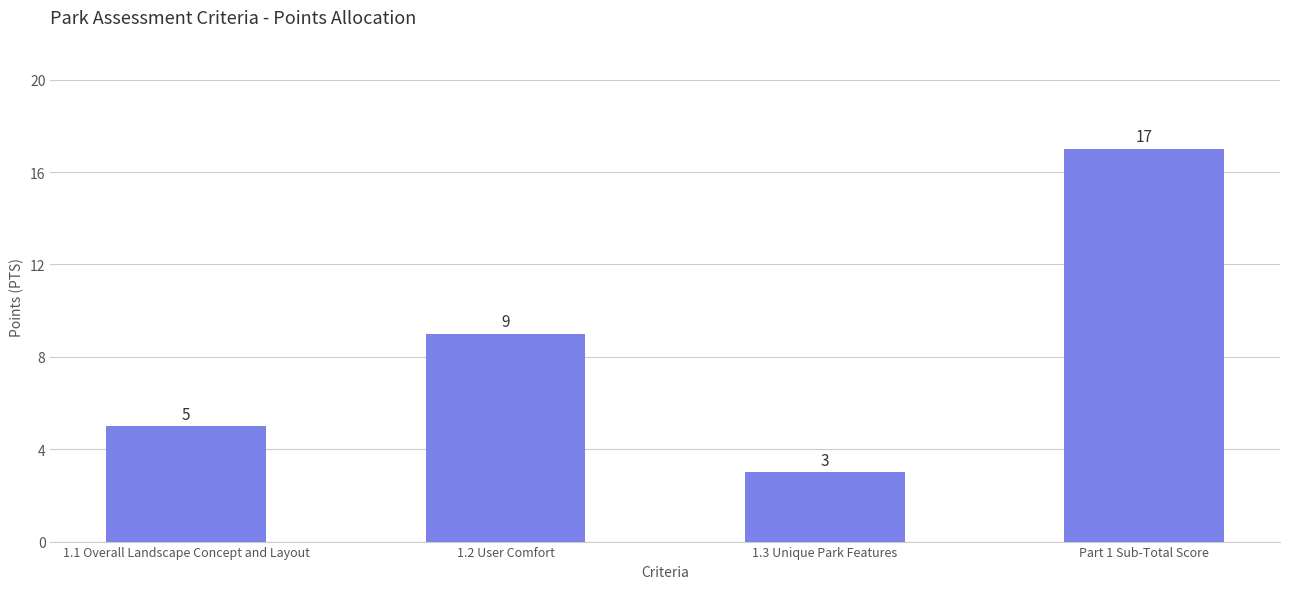

What value does the data have at 1.3 Unique Park Features?

3